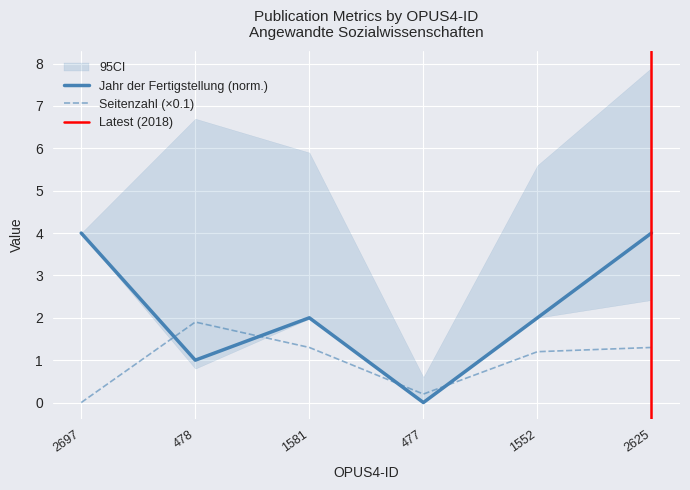

Is it true that Jahr der Fertigstellung equals -2.1 at 477?

False